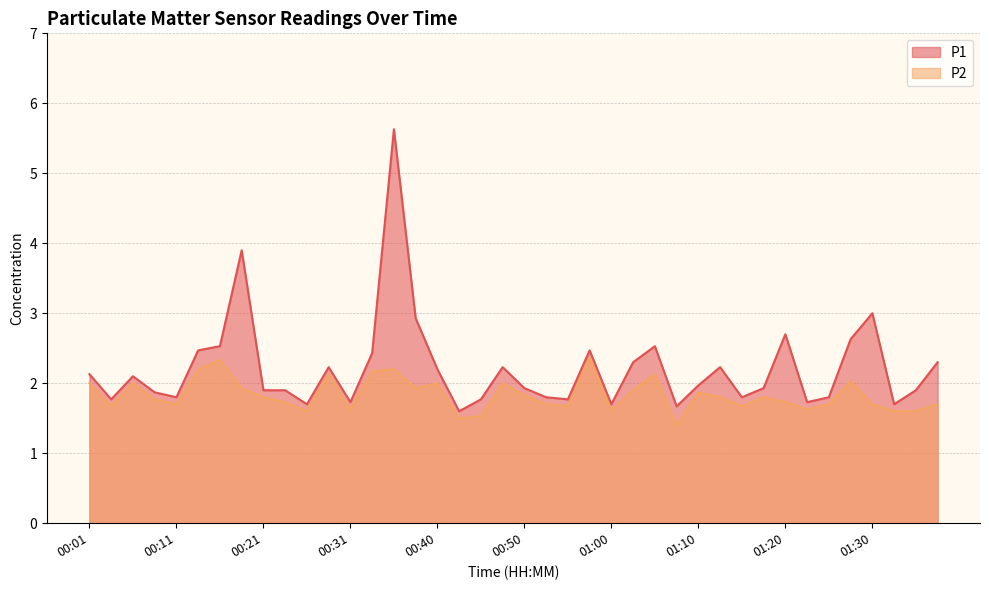

What is the label of the 24th point from the left?

00:58